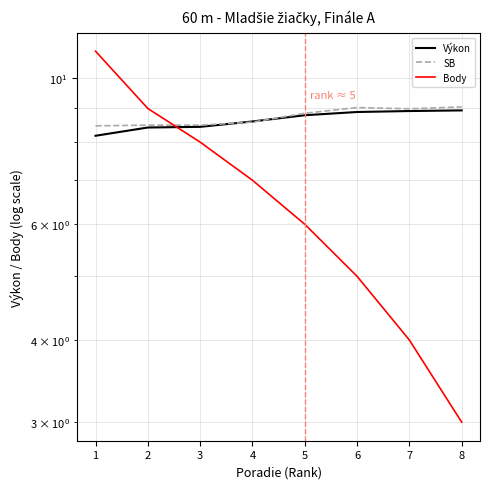

At 2, list the series in order from smallest to largest.

Výkon, SB, Body